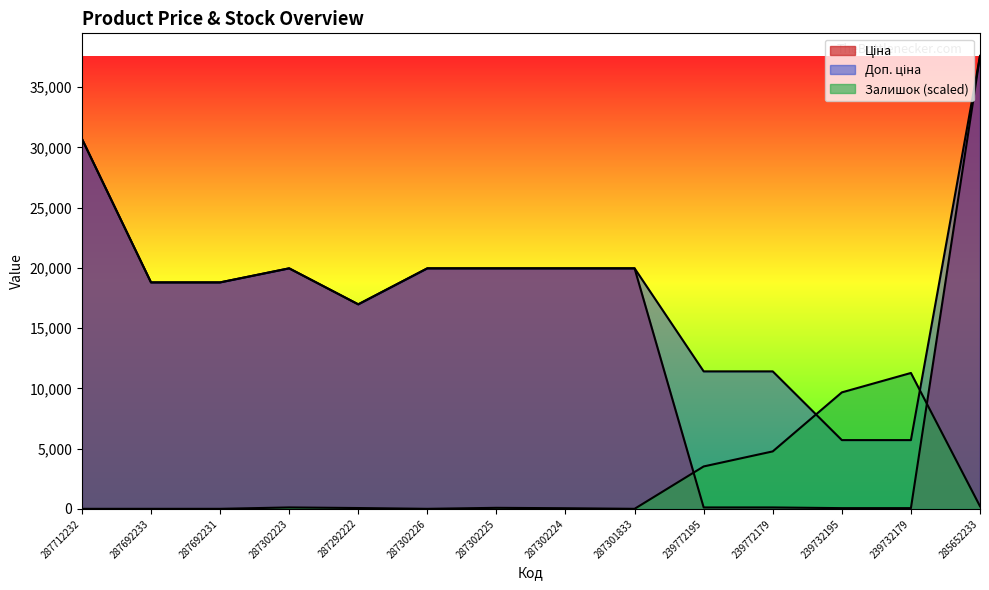

What is the label of the 9th point from the right?

287302226